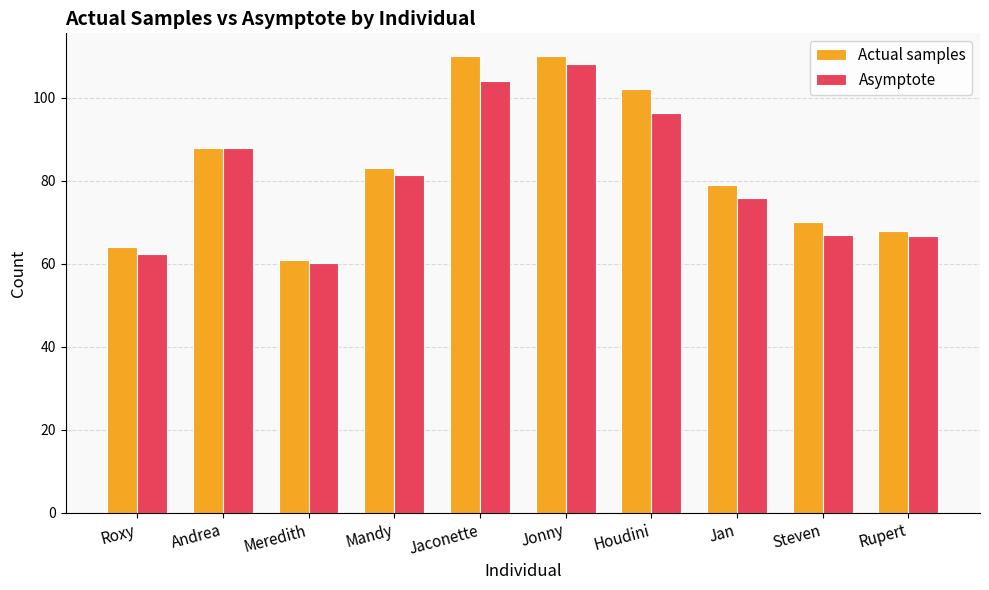

Rank the series at Rupert from highest to lowest value.

Actual samples, Asymptote